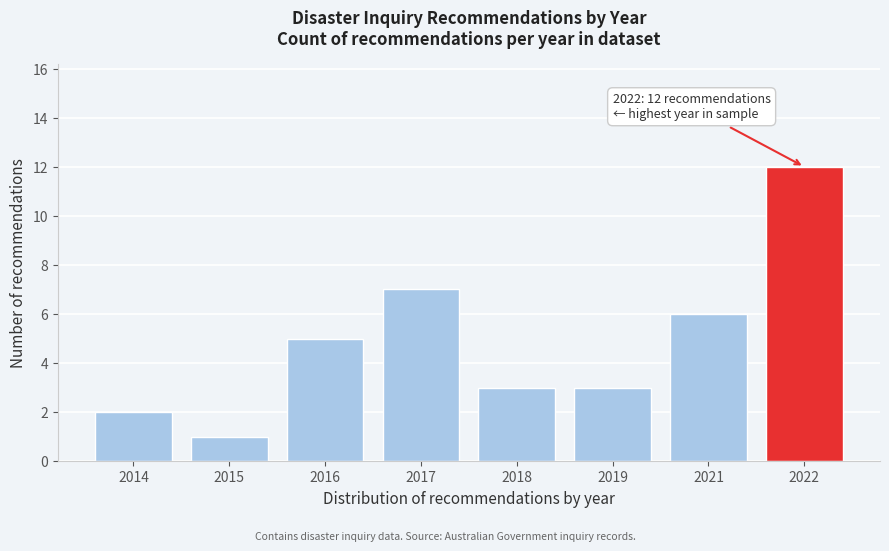

Reading left to right, transcribe all the data shown in this chart.

2014=2	2015=1	2016=5	2017=7	2018=3	2019=3	2021=6	2022=12